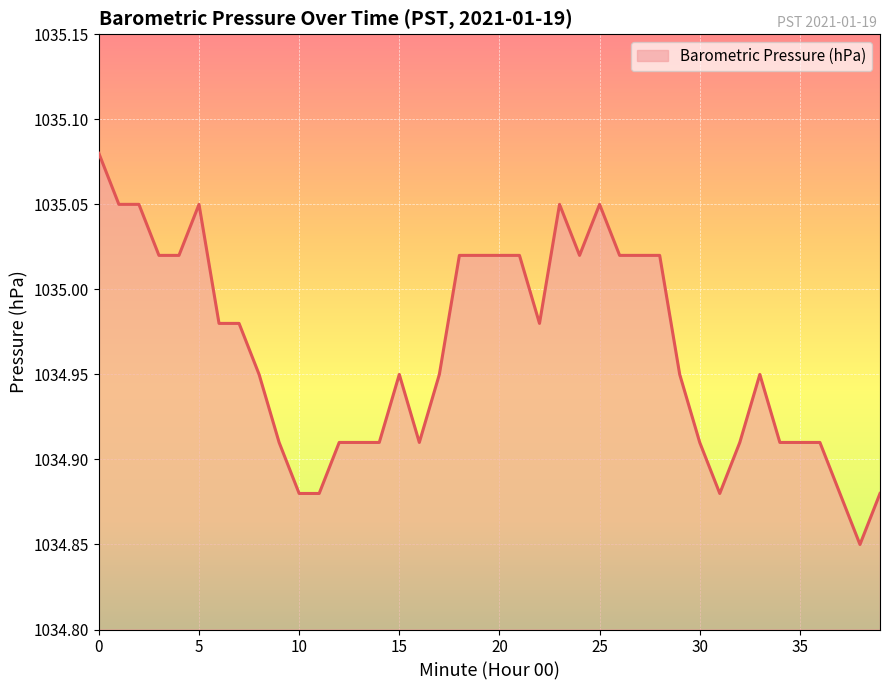

How many lines are shown in the chart?

1